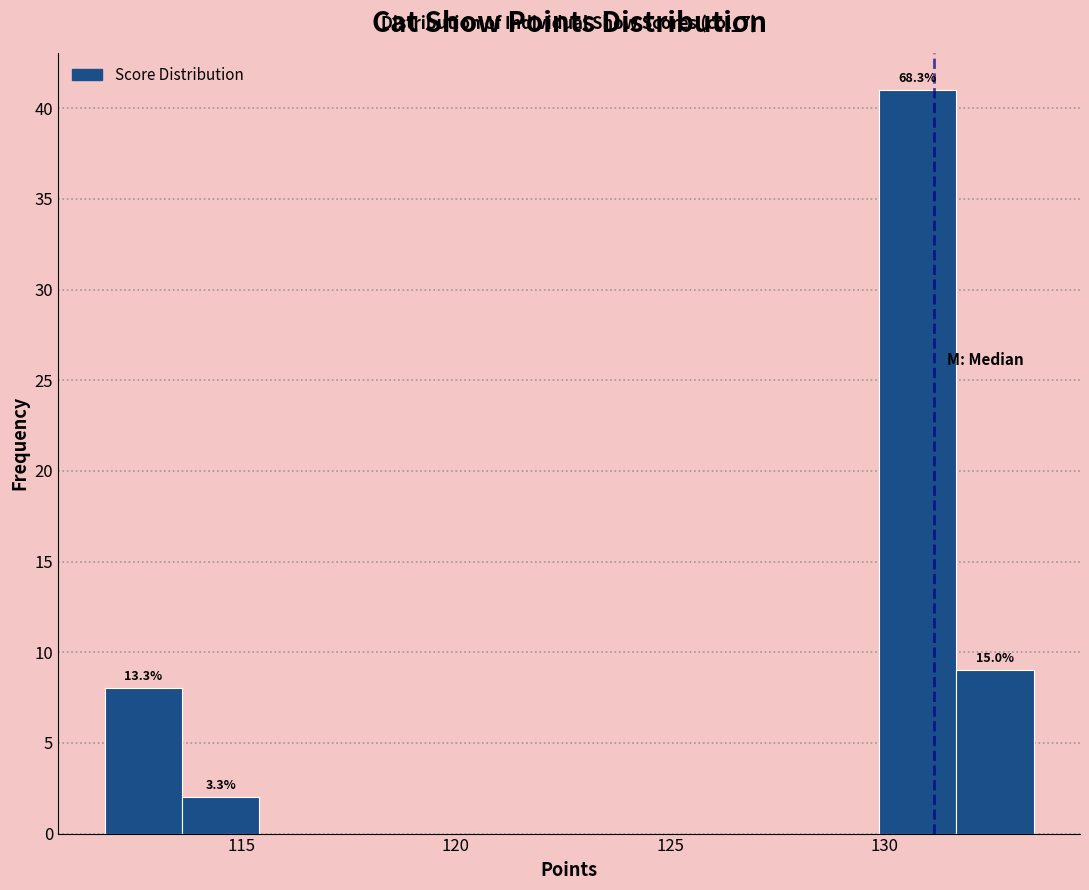

Around what value on the x-axis is the tallest bar? Give the approximate position of its centre, as read against the axis.

131.0